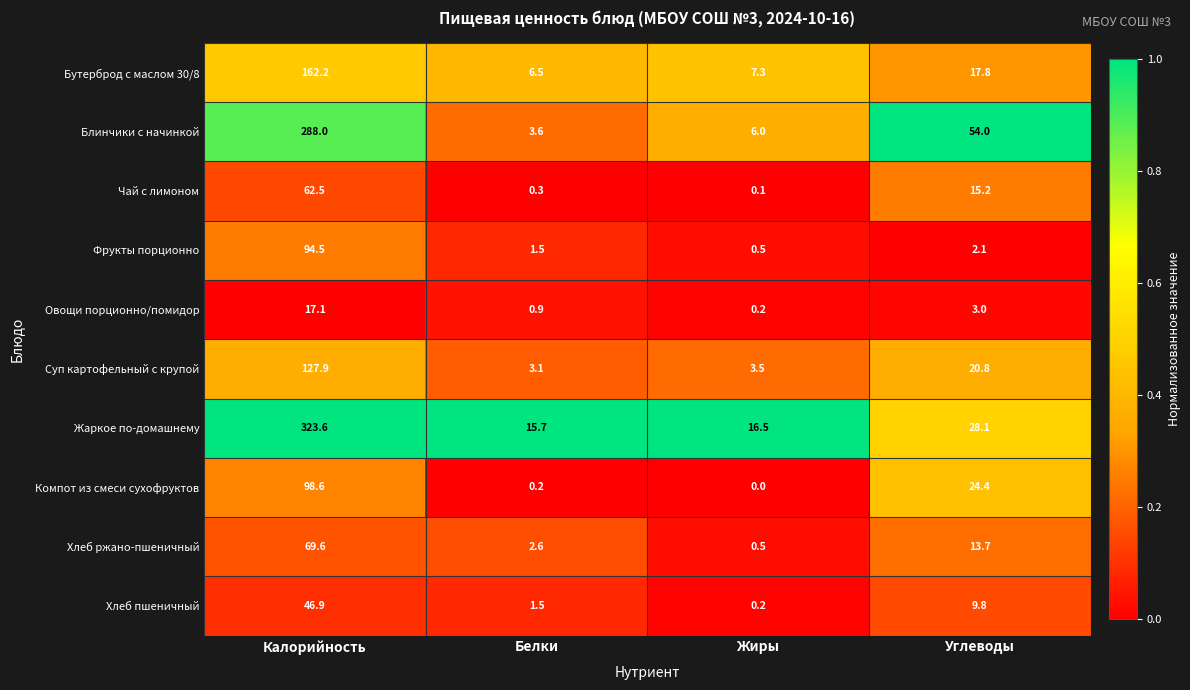

Between Калорийность and Жиры, which series saw the biggest shift?

Жаркое по-домашнему